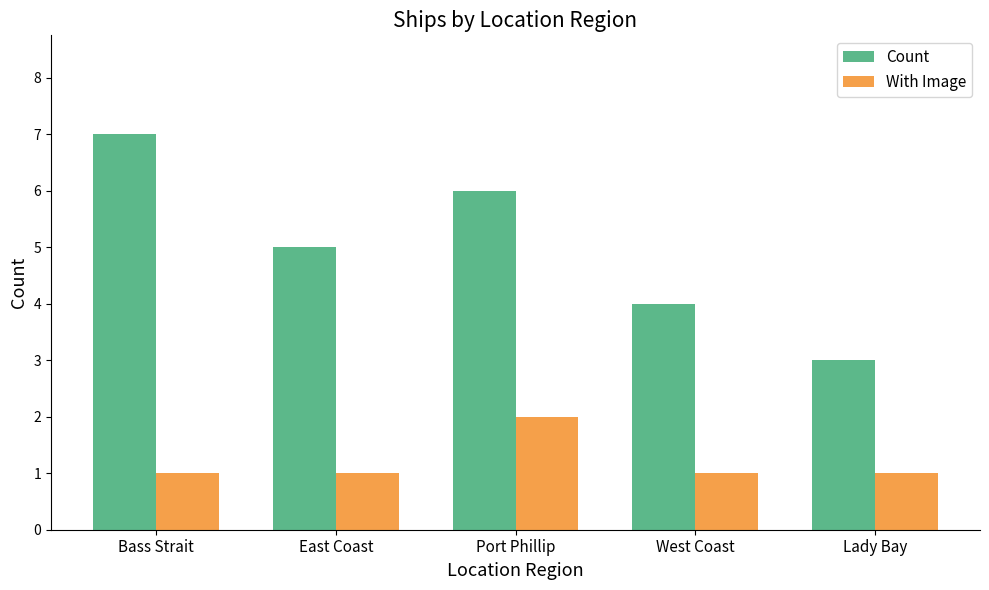

What is the sum of the With Image values at East Coast and Bass Strait?

2